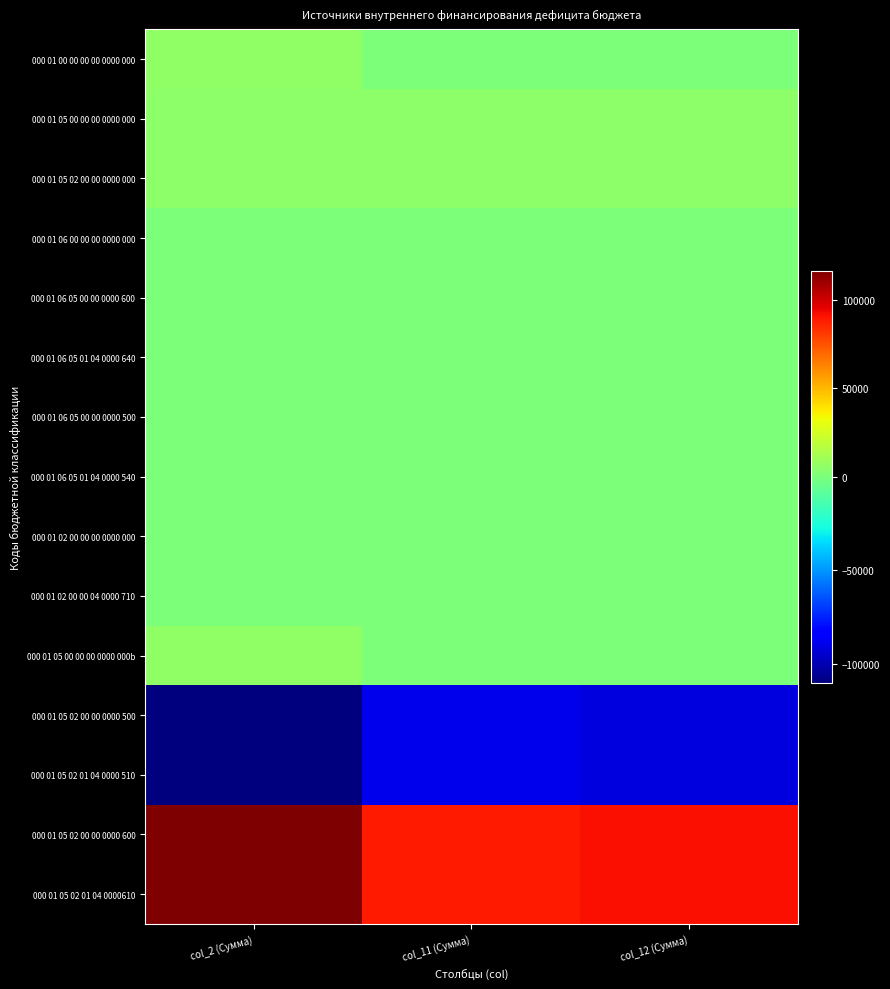

At which category does the chart reach its peak across all series?

col_2 (Сумма)